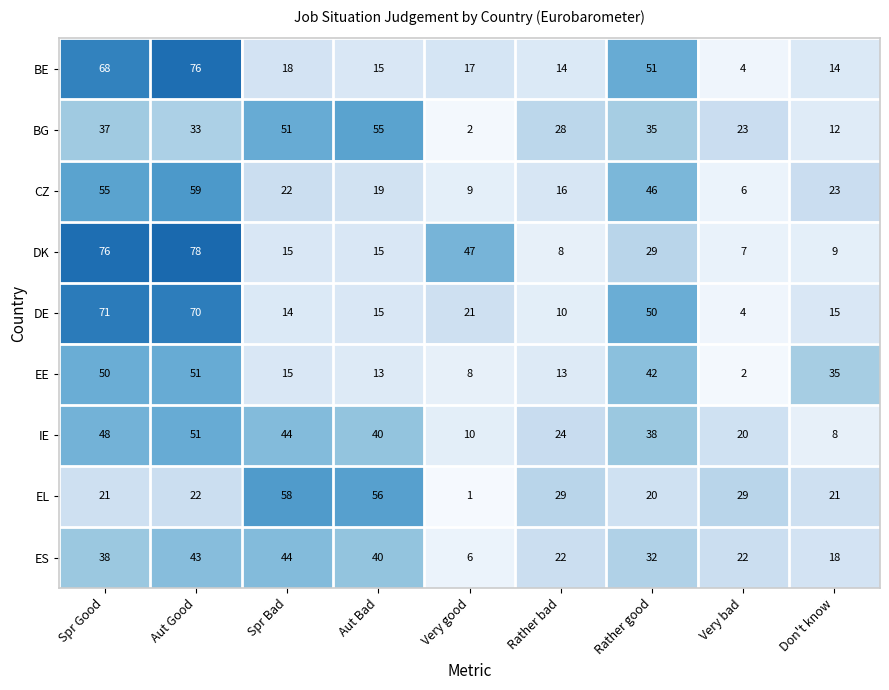

List the labels in order of CZ value, smallest first.

Very bad, Very good, Rather bad, Aut Bad, Spr Bad, Don't know, Rather good, Spr Good, Aut Good